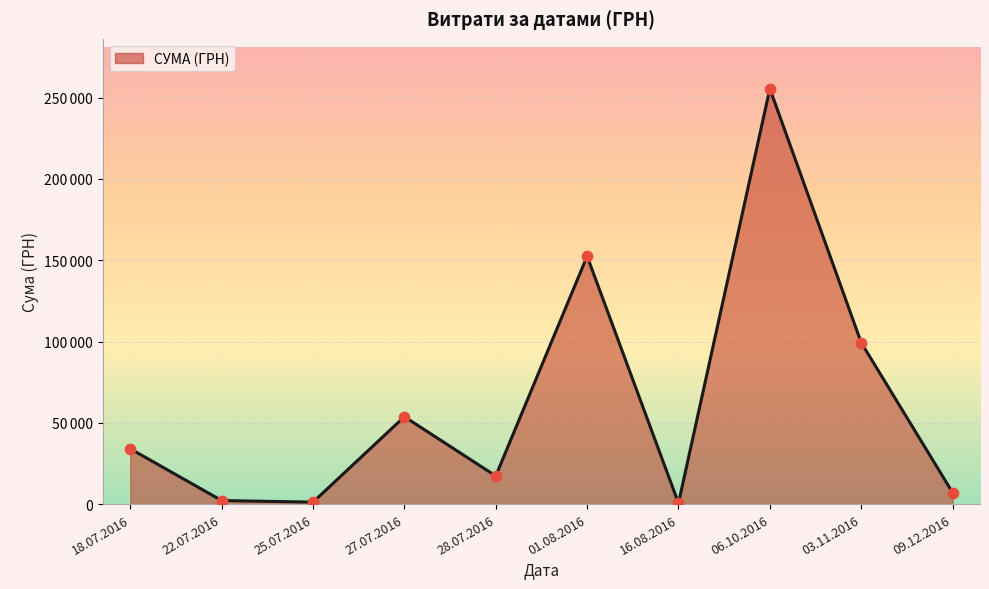

Which has a higher value, 27.07.2016 or 22.07.2016?

27.07.2016